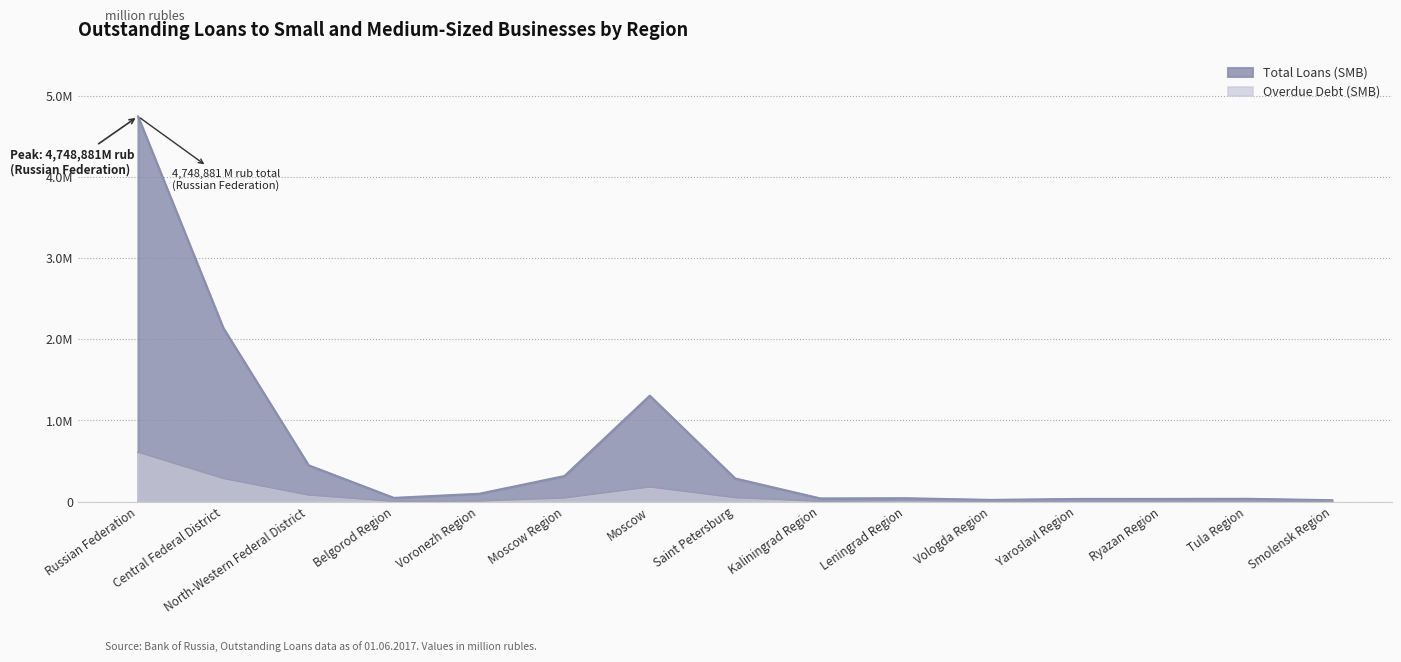

Which series has the widest spread of values?

Total Loans (SMB)